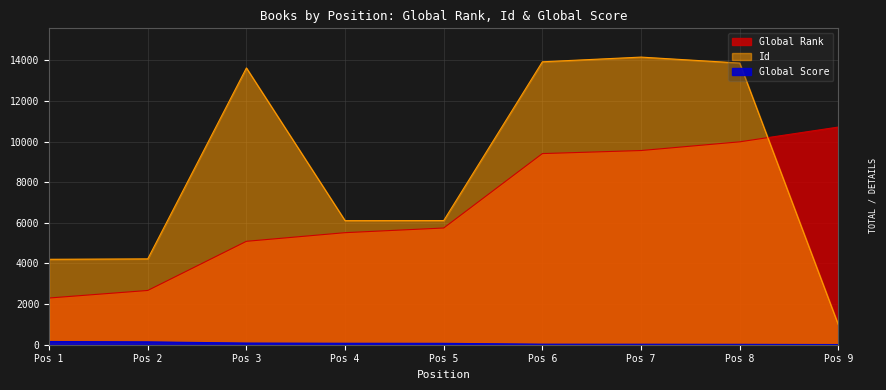

Does the chart display data point markers on the line(s)?

No